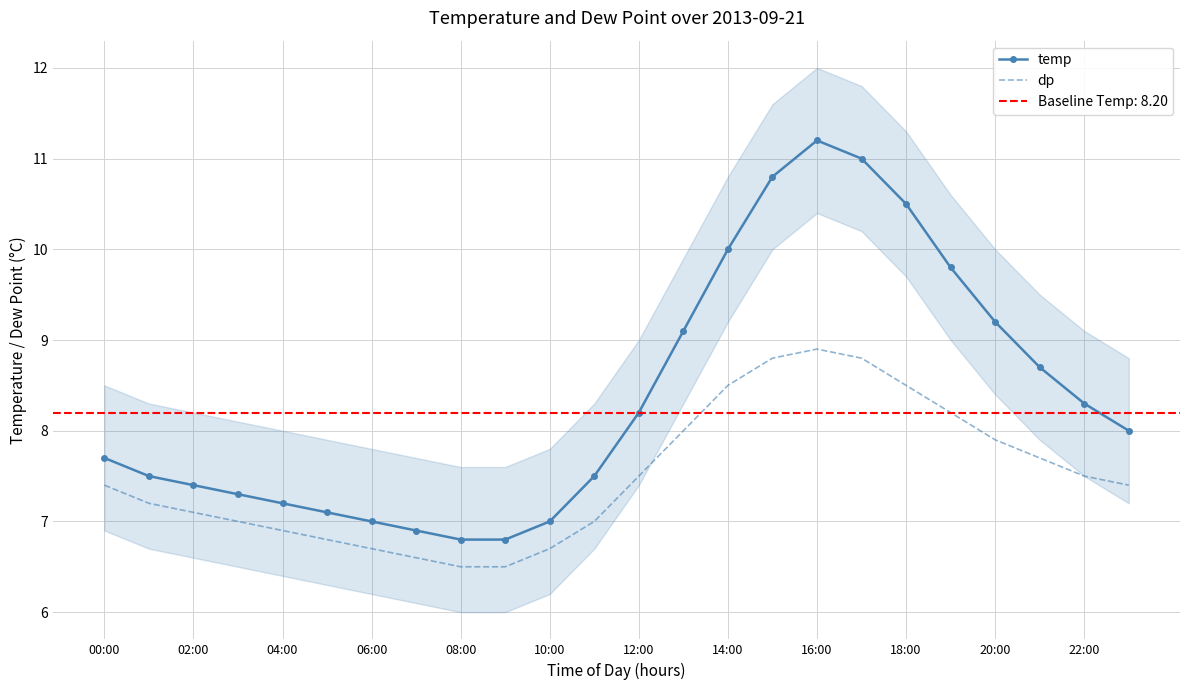

Does the chart have visible grid lines?

Yes